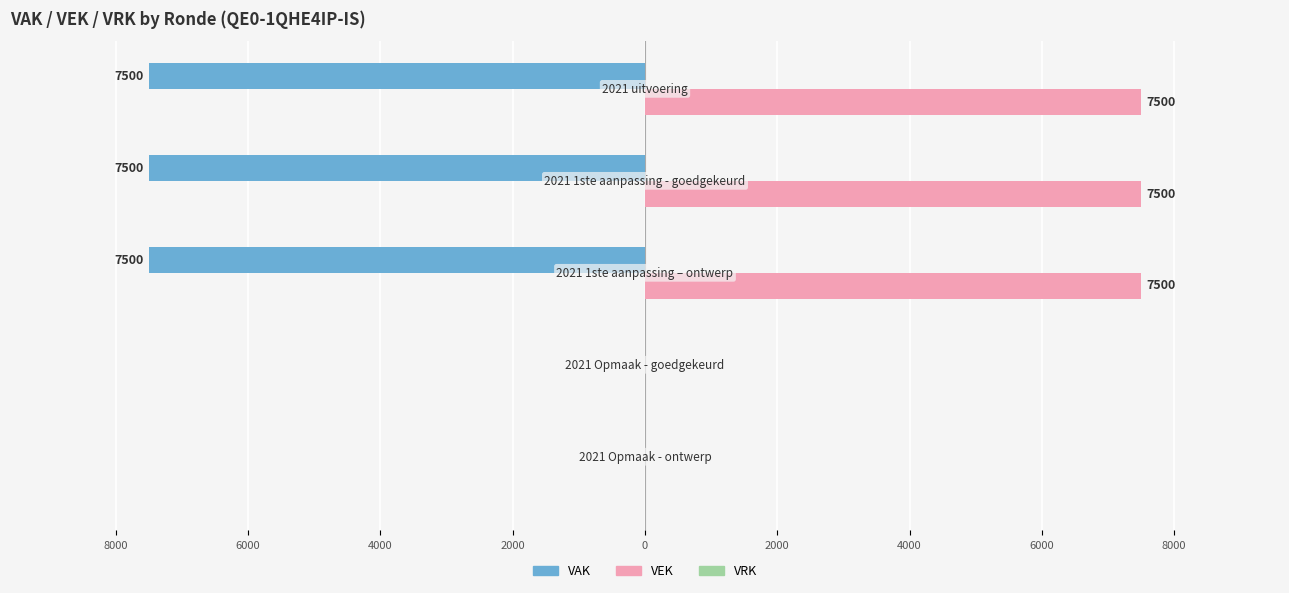

Count the number of categories in the chart.

5